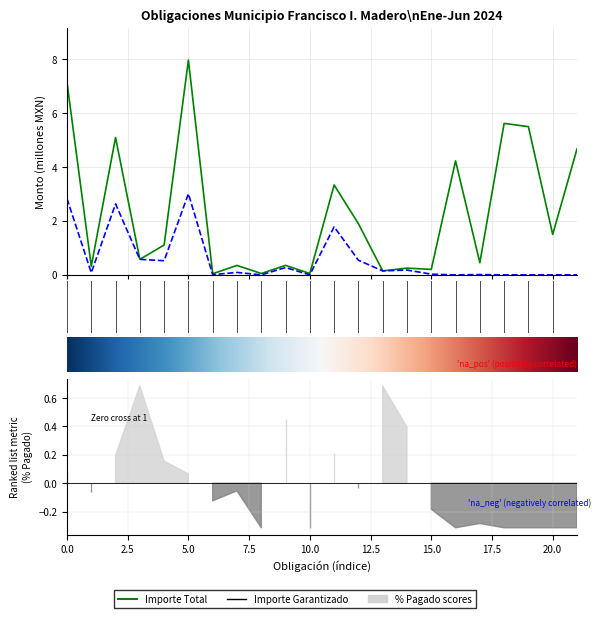

Is the value of importe_pagado at importe_garantizado greater than the value of importe_total at 17?

No